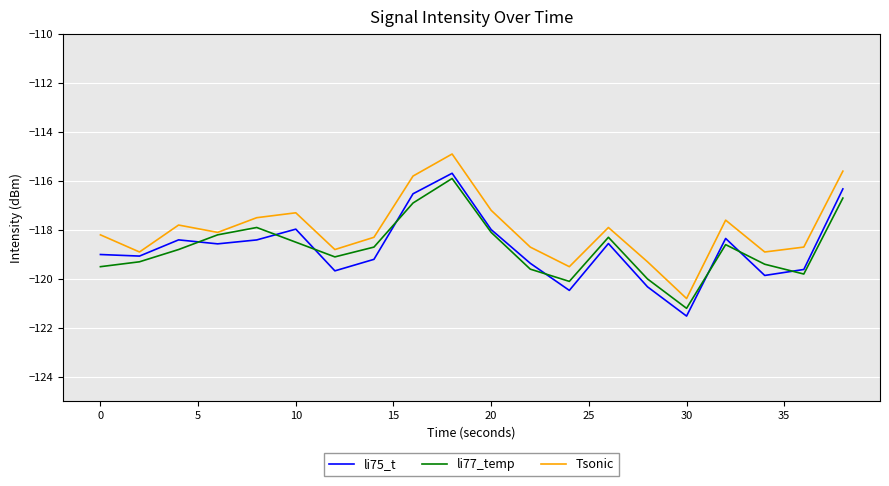

At how many categories does at least one series exceed -120?

19